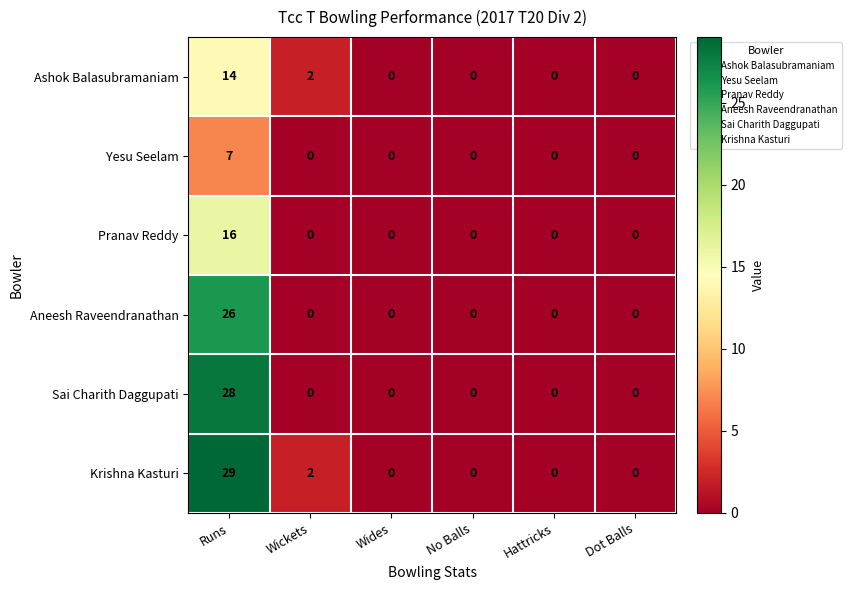

Rank the series by their maximum value, from lowest to highest.

Yesu Seelam, Ashok Balasubramaniam, Pranav Reddy, Aneesh Raveendranathan, Sai Charith Daggupati, Krishna Kasturi